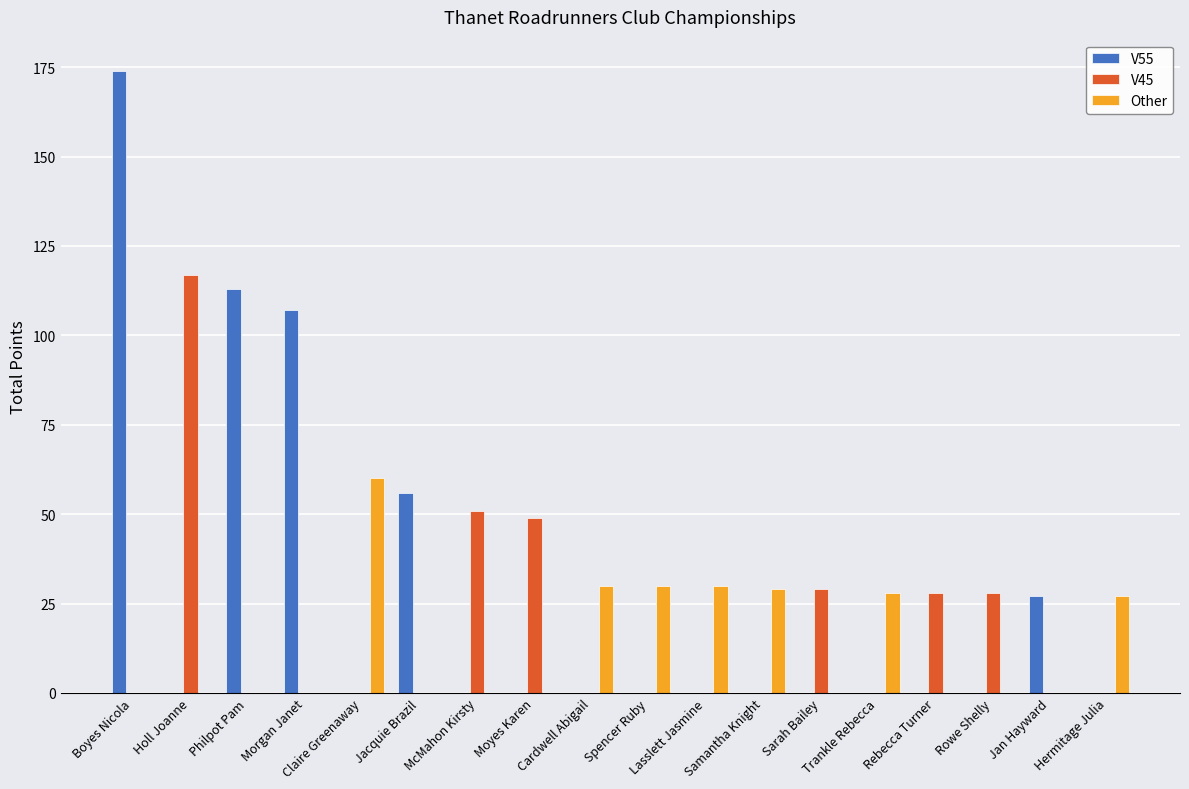

What is the sum of the V45 values at Trankle Rebecca and Holl Joanne?

117